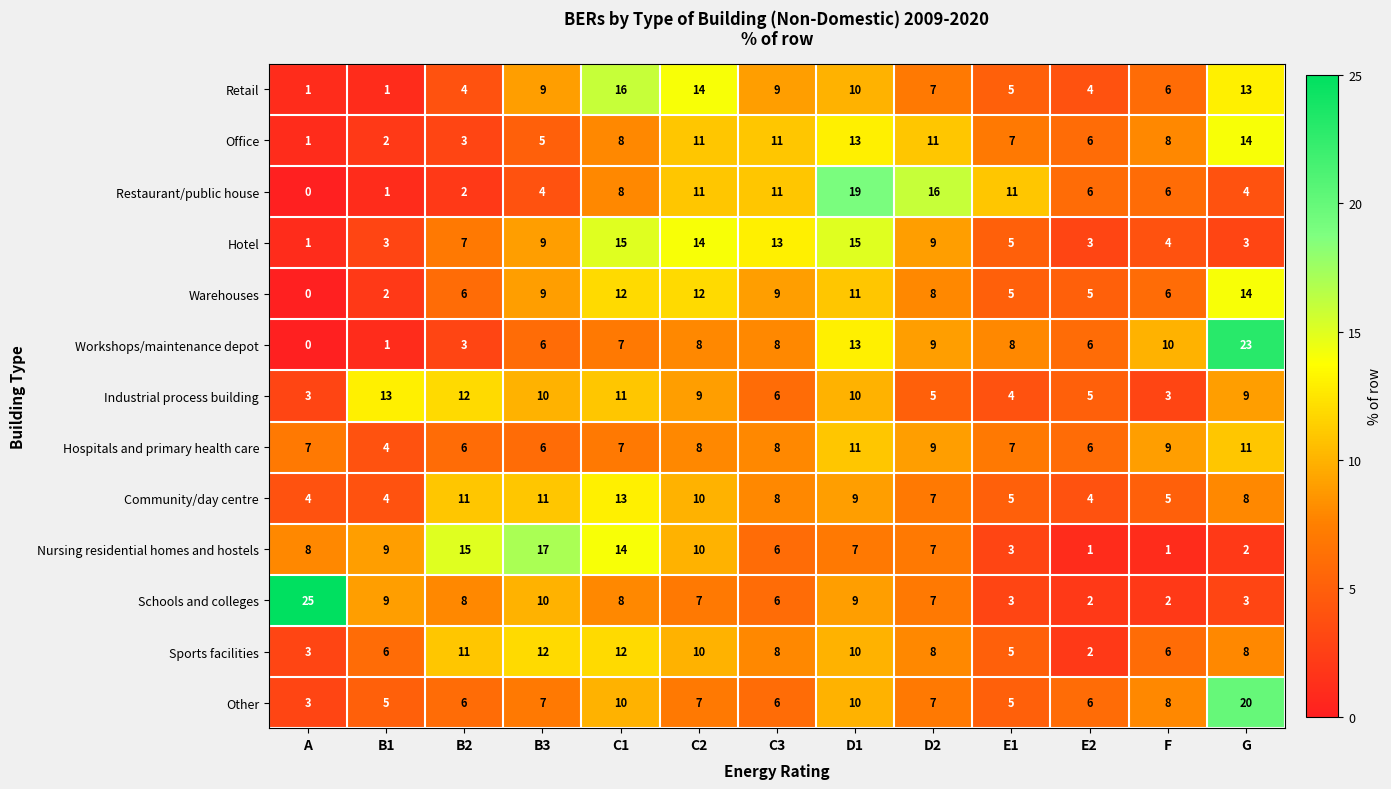

What is the difference between the highest and lowest values at D2?

11